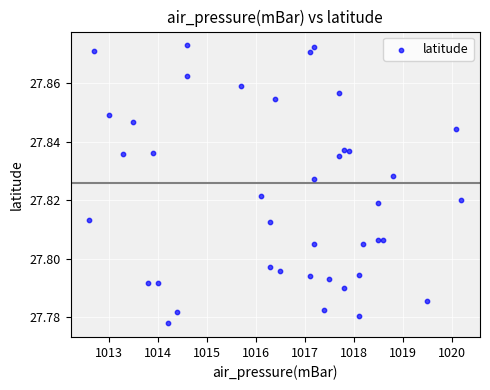

What is the range of X values (max minus min)?

7.6